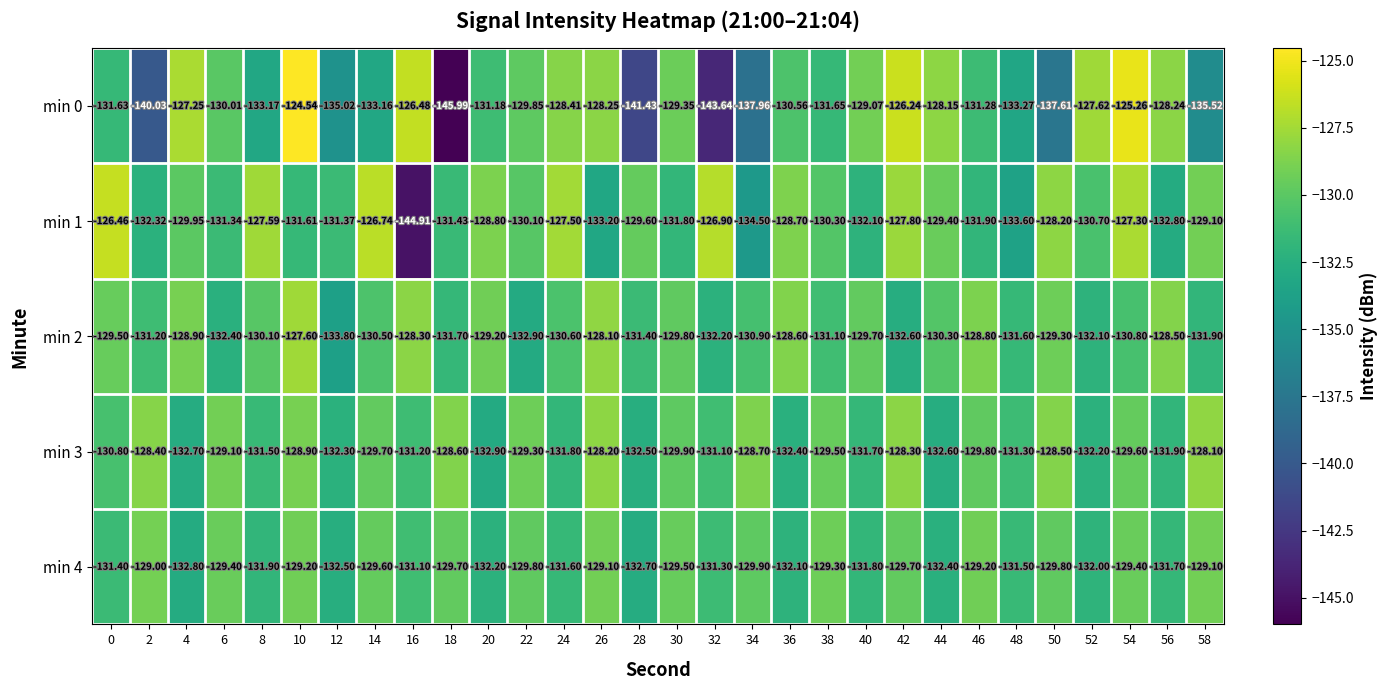

Is the value of min 0 at 52 greater than the value of min 4 at 30?

Yes